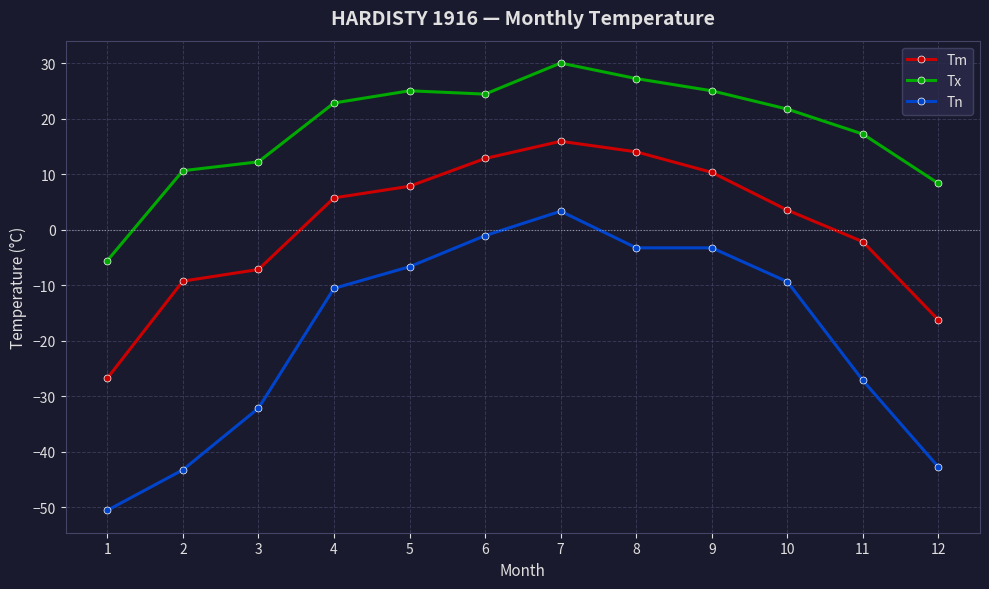

True or false: Tx and Tm cross at least once.

False